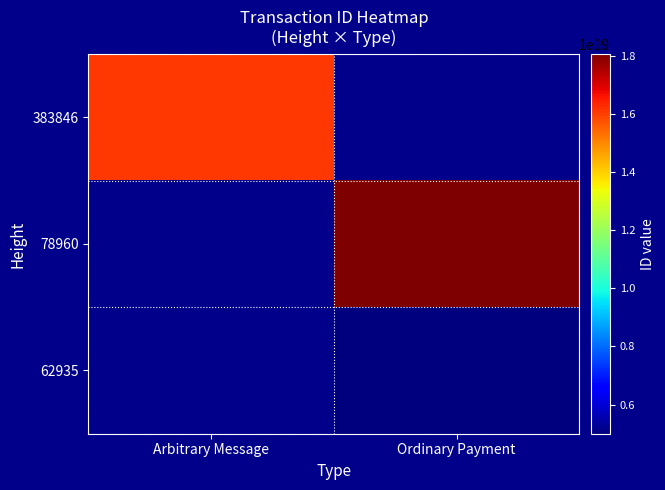

Which category has the lowest value in the 62935 series?

Arbitrary Message